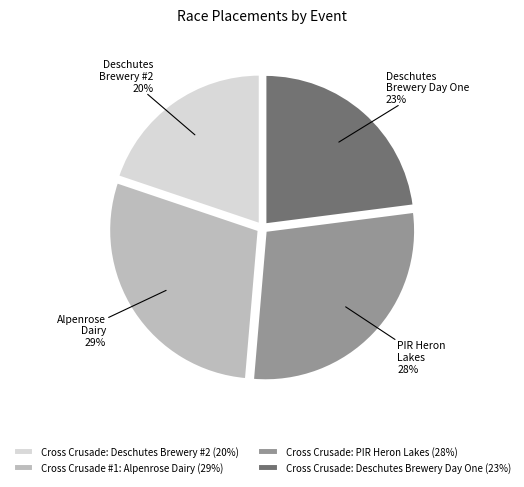

Which has a higher value, Cross Crusade: Deschutes Brewery #2 or Cross Crusade #1: Alpenrose Dairy?

Cross Crusade #1: Alpenrose Dairy